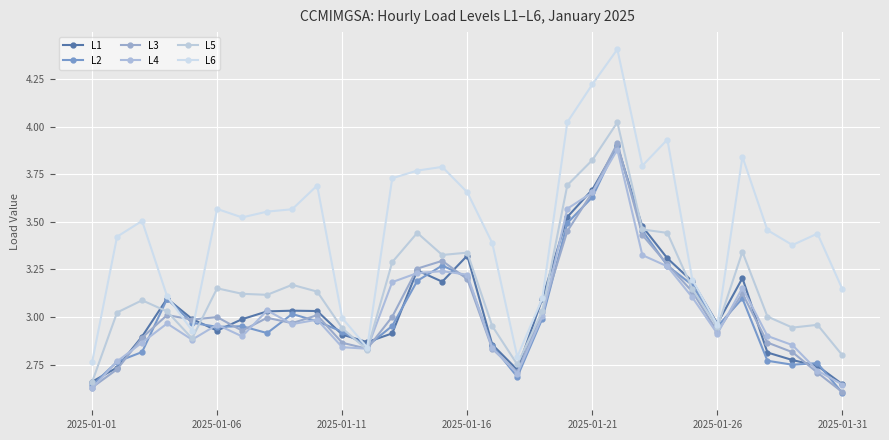

Does the chart have visible grid lines?

Yes